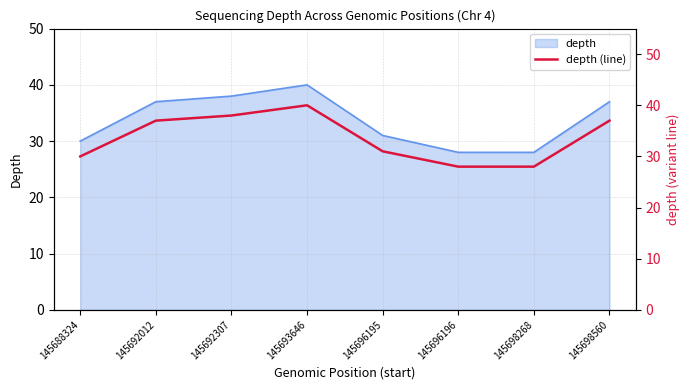

True or false: there are more than 2 points higher than both neighbors.

False